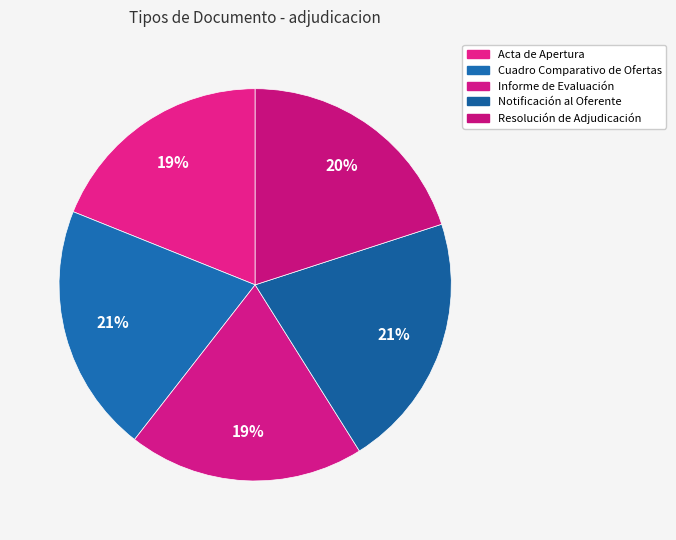

How many segments does this pie chart have?

5